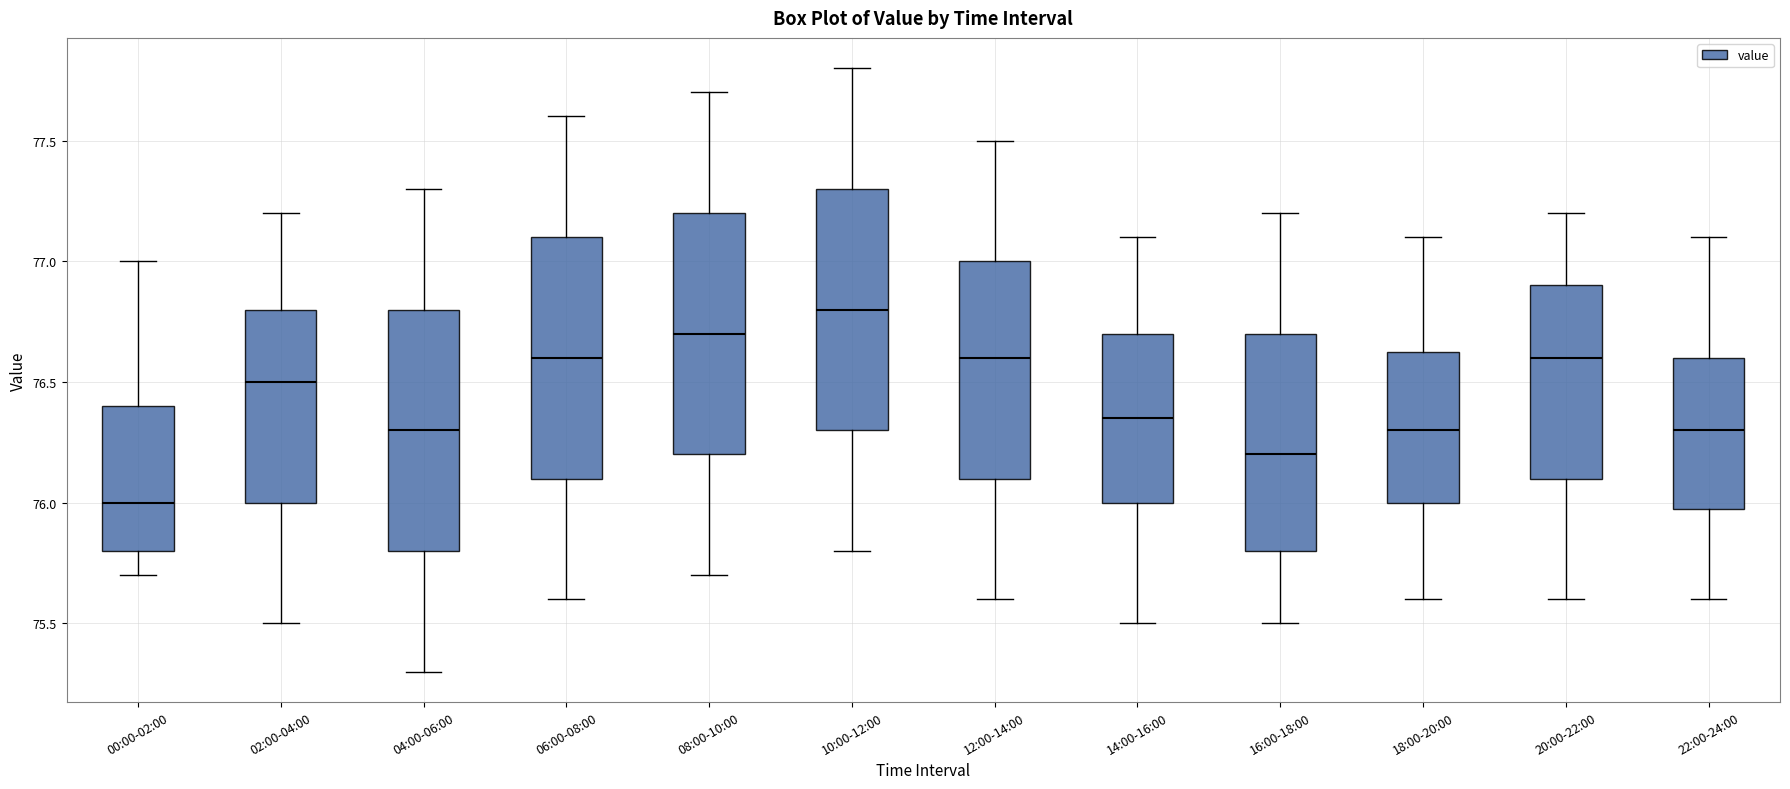

Reading left to right, read every box against the y-axis: the position of its median line, the range the box covers, and the ends of its whiskers. The values are not printed on the chart, so give them approximately, as read against the axis.

00:00-02:00: median 76.00, box 75.80 to 76.40, whiskers 75.70 to 77.00
02:00-04:00: median 76.50, box 76.00 to 76.80, whiskers 75.50 to 77.20
04:00-06:00: median 76.30, box 75.80 to 76.80, whiskers 75.30 to 77.30
06:00-08:00: median 76.60, box 76.10 to 77.10, whiskers 75.60 to 77.60
08:00-10:00: median 76.70, box 76.20 to 77.20, whiskers 75.70 to 77.70
10:00-12:00: median 76.80, box 76.30 to 77.30, whiskers 75.80 to 77.80
12:00-14:00: median 76.60, box 76.10 to 77.00, whiskers 75.60 to 77.50
14:00-16:00: median 76.35, box 76.00 to 76.70, whiskers 75.50 to 77.10
16:00-18:00: median 76.20, box 75.80 to 76.70, whiskers 75.50 to 77.20
18:00-20:00: median 76.30, box 76.00 to 76.65, whiskers 75.60 to 77.10
20:00-22:00: median 76.60, box 76.10 to 76.90, whiskers 75.60 to 77.20
22:00-24:00: median 76.30, box 76.00 to 76.60, whiskers 75.60 to 77.10